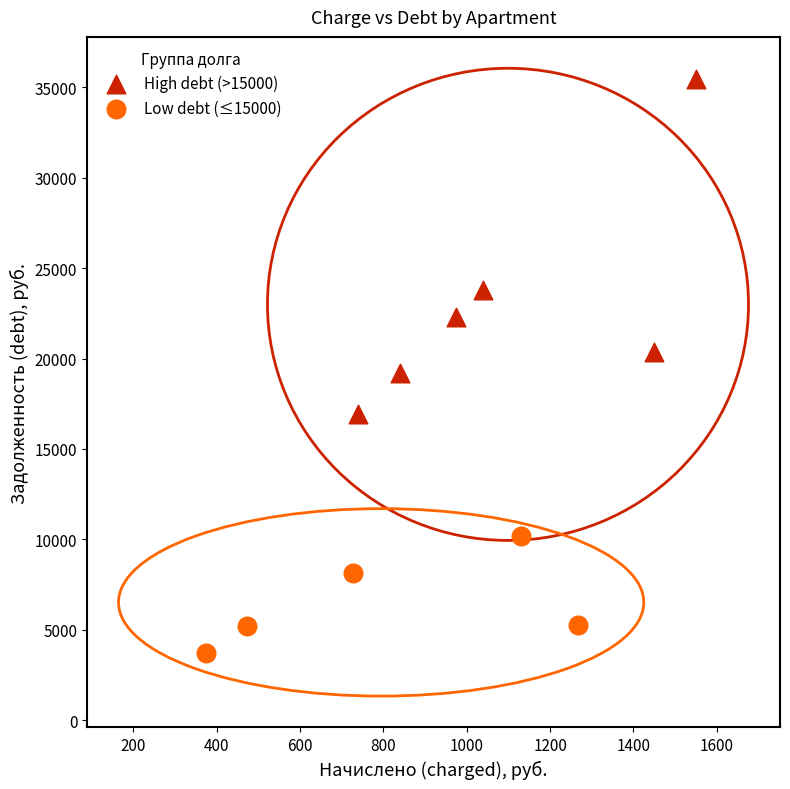

Which series contains the lowest Y value?

Low debt (≤15000)